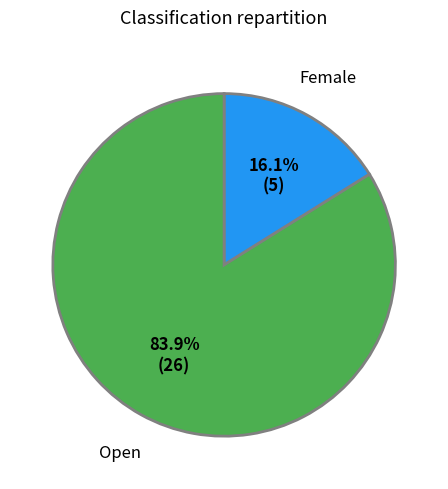

True or false: Female accounts for 16% of the total.

True